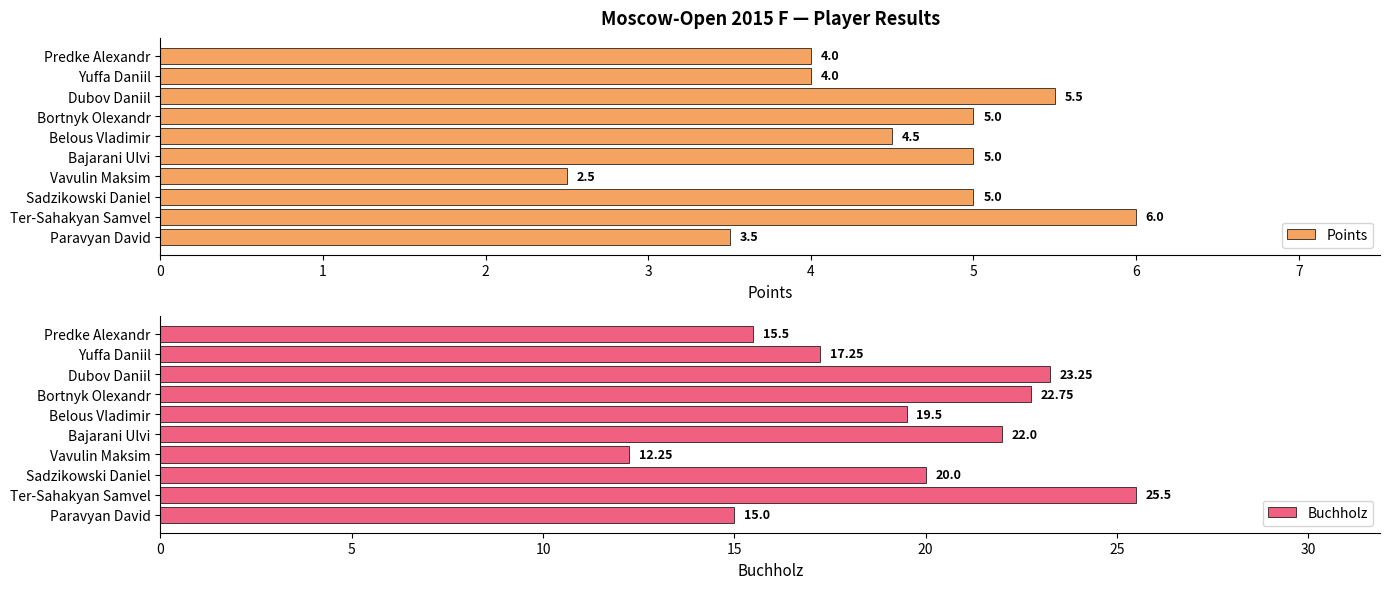

What is the sum of all Points values?

45.0